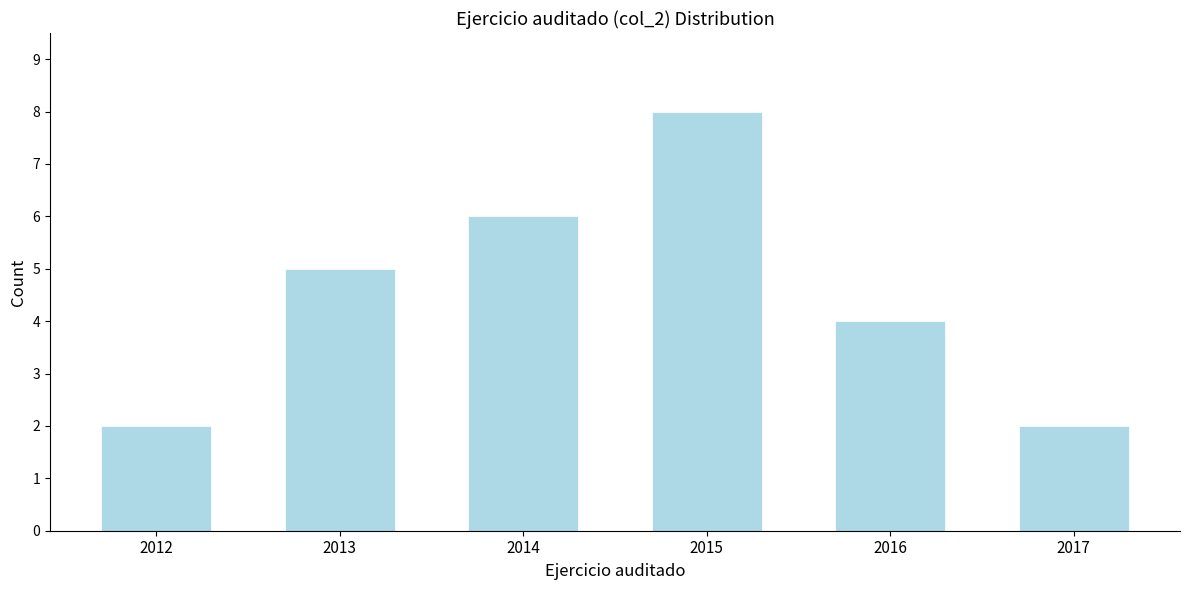

Reading left to right, list all the values displayed in this chart.

2	5	6	8	4	2